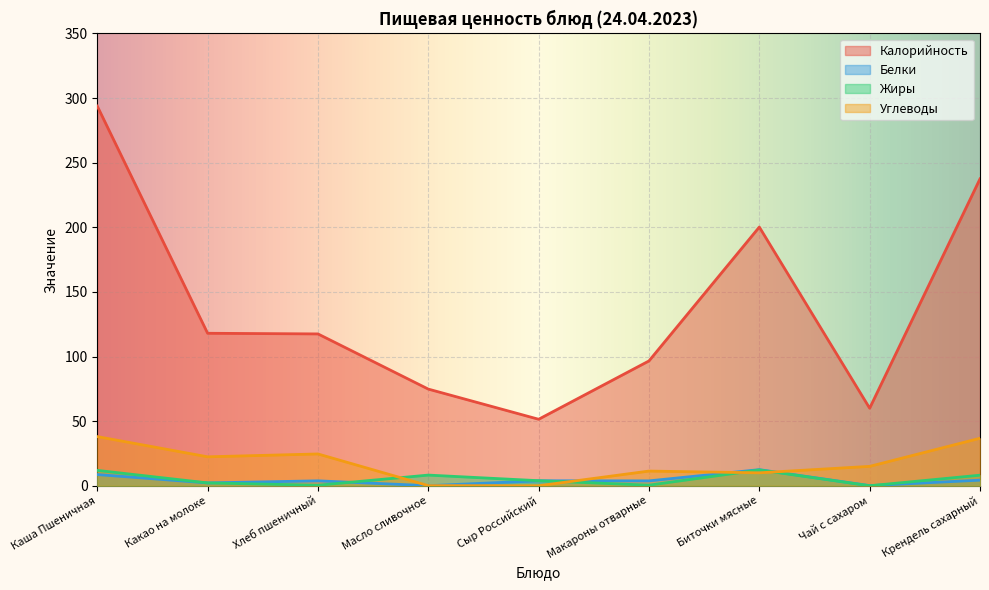

Reading left to right, transcribe all the data shown in this chart.

Калорийность: 293.8	118.0	117.5	74.8	51.5	96.6	200.2	60.0	237.5
Белки: 8.7	2.2	3.8	0.1	3.8	3.8	12.5	0.1	4.3
Жиры: 11.9	2.2	0.4	8.2	3.9	0.5	12.2	0.0	8.2
Углеводы: 38.0	22.4	24.6	0.1	0.0	11.4	10.0	15.0	36.8